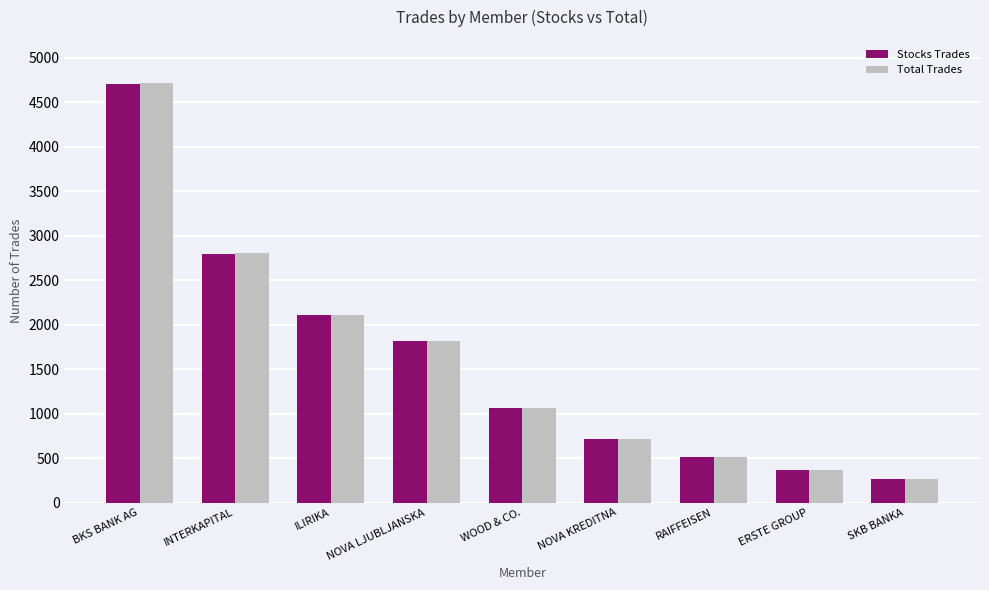

Which category has the lowest value in the Stocks Trades series?

SKB BANKA